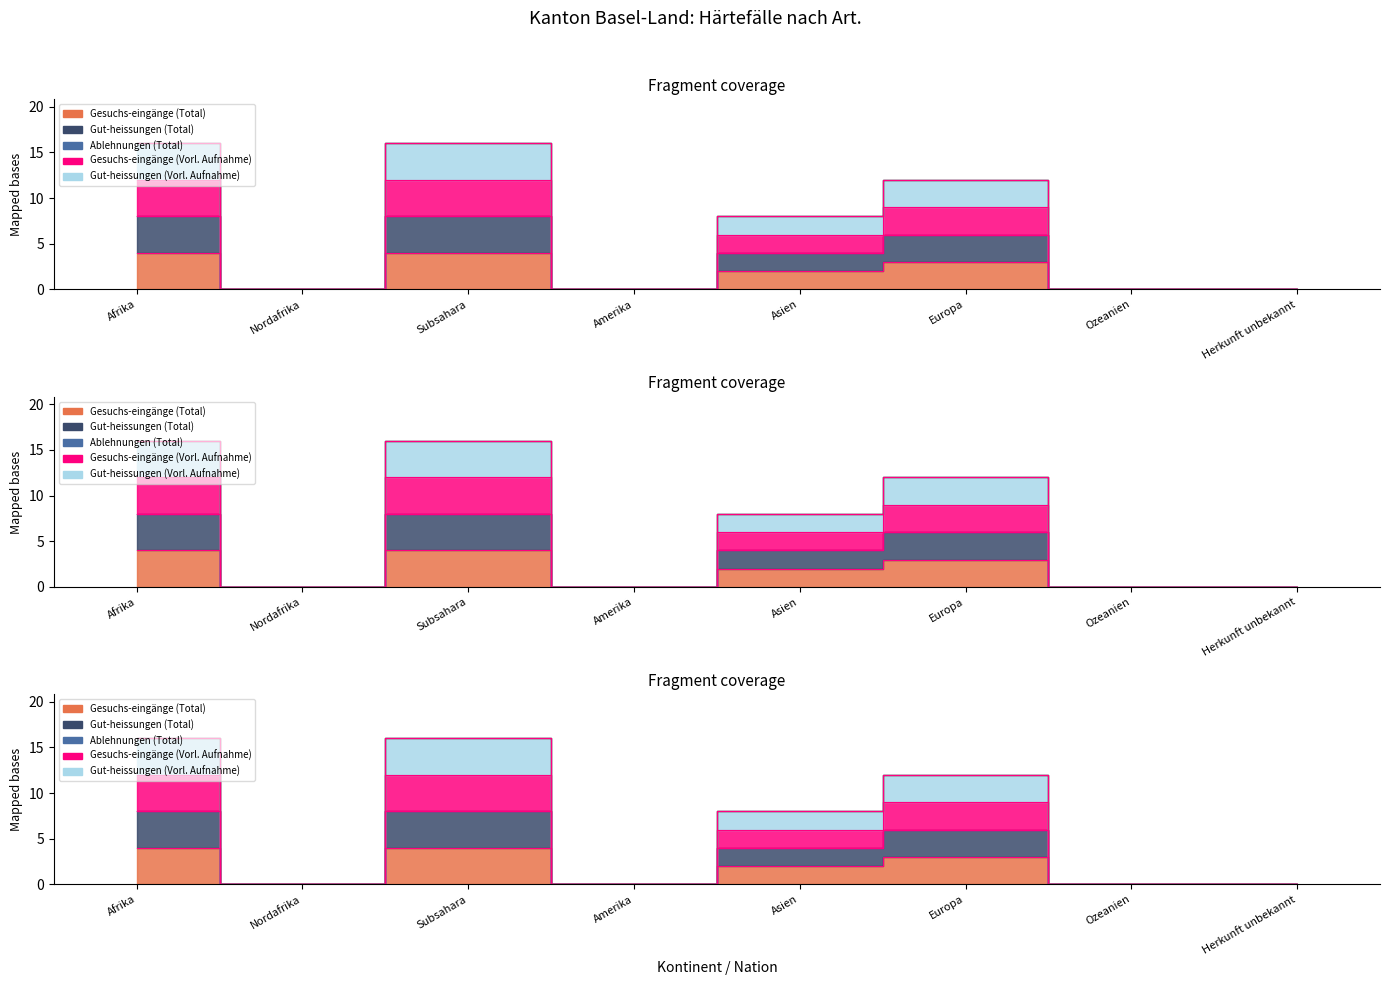

At which category does Gesuchs-eingänge (Total) reach its first local peak?

Subsahara